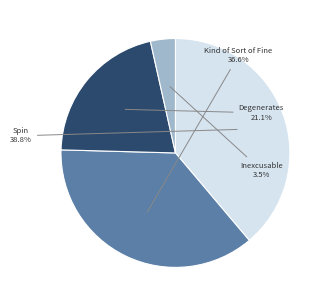

What percentage is the Degenerates slice, to the nearest percent?

21%